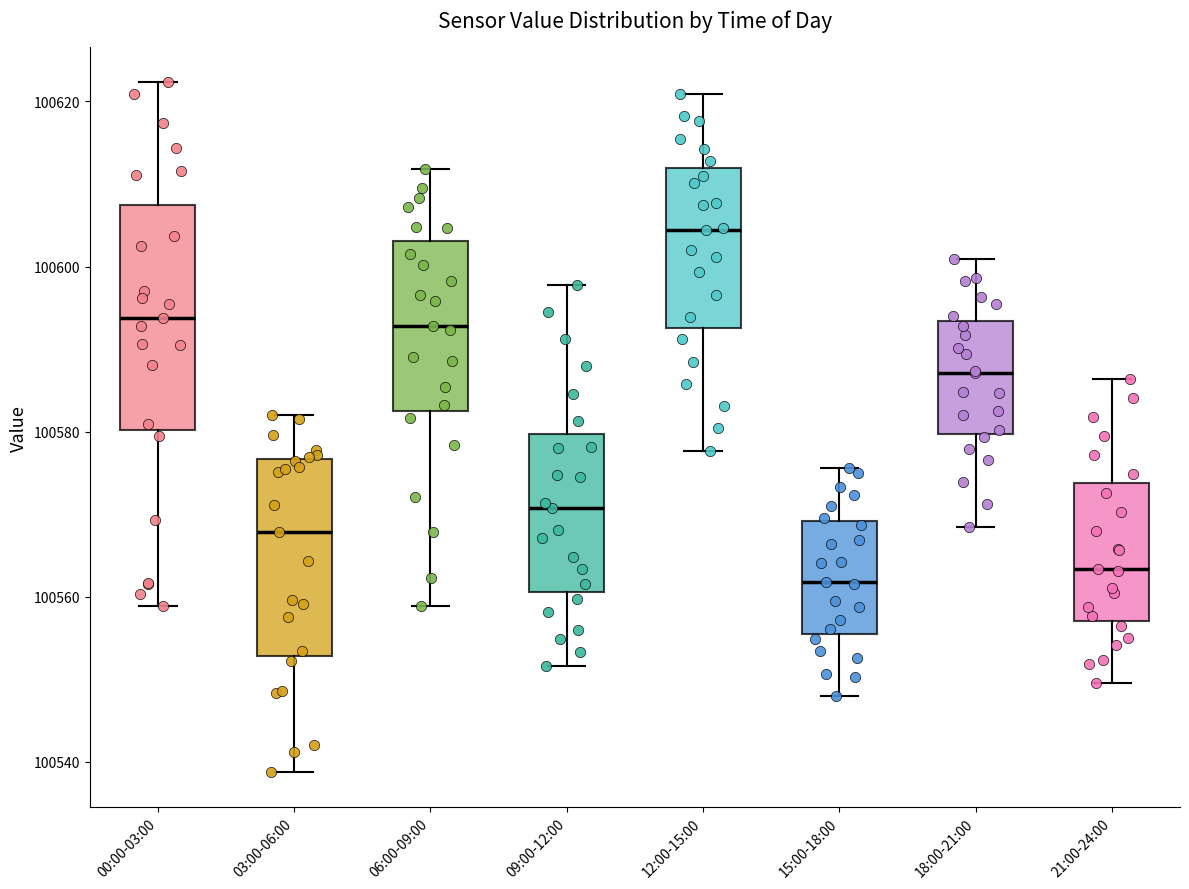

Comparing the boxes themselves (not the whiskers), which one is the tallest?

00:00-03:00